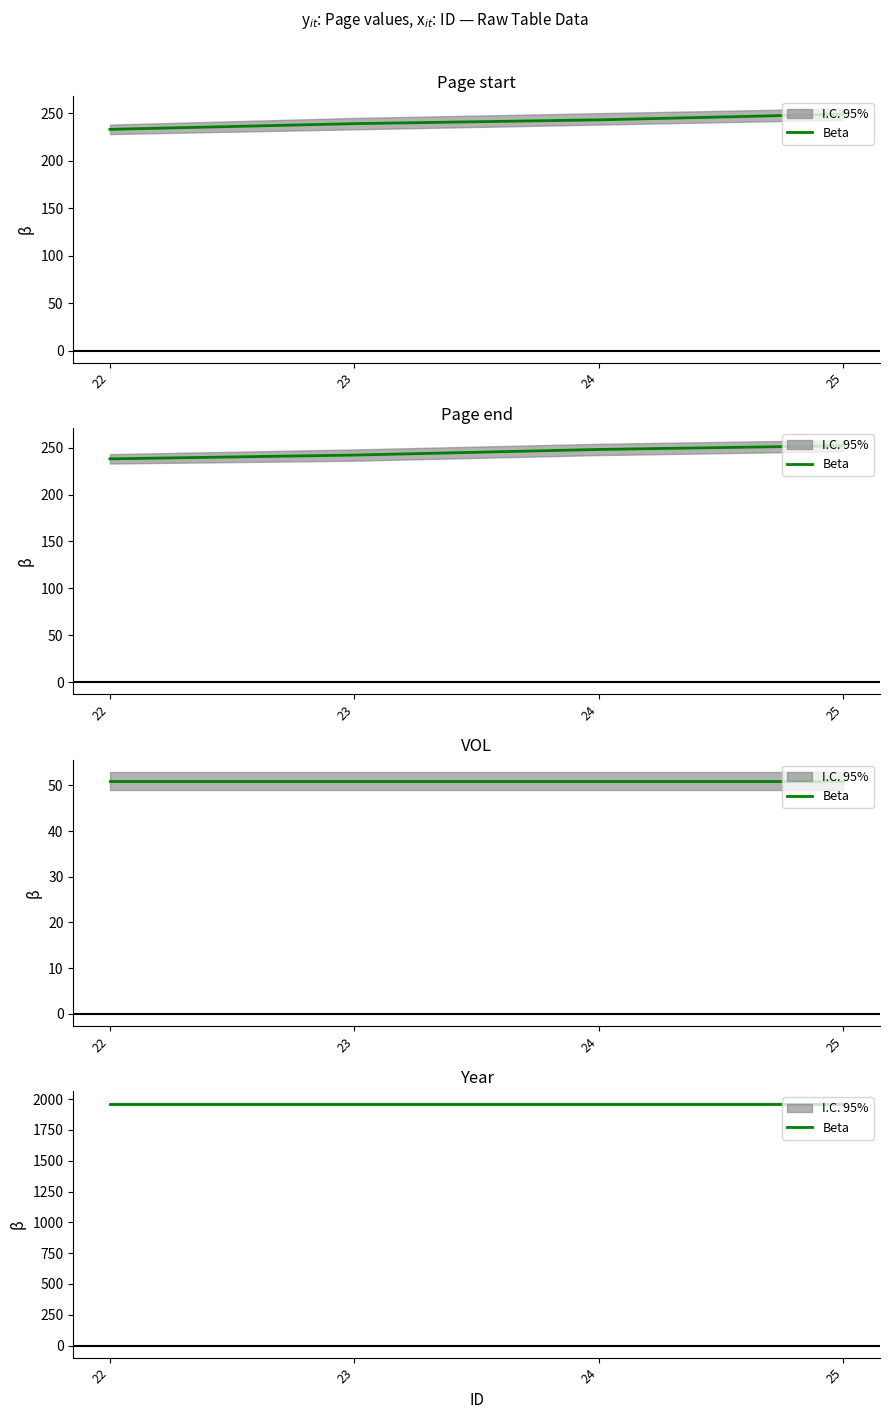

At how many categories does at least one series exceed 235?

4